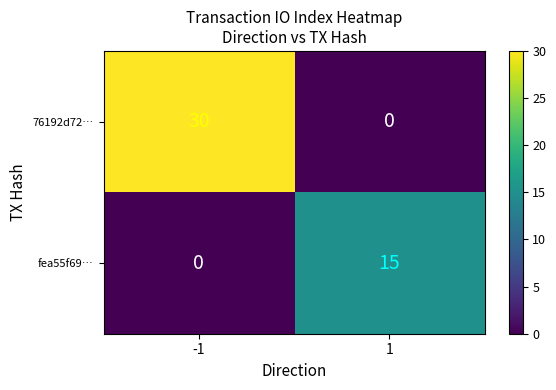

The 76192d72… series shows 19 at -1. True or false?

False